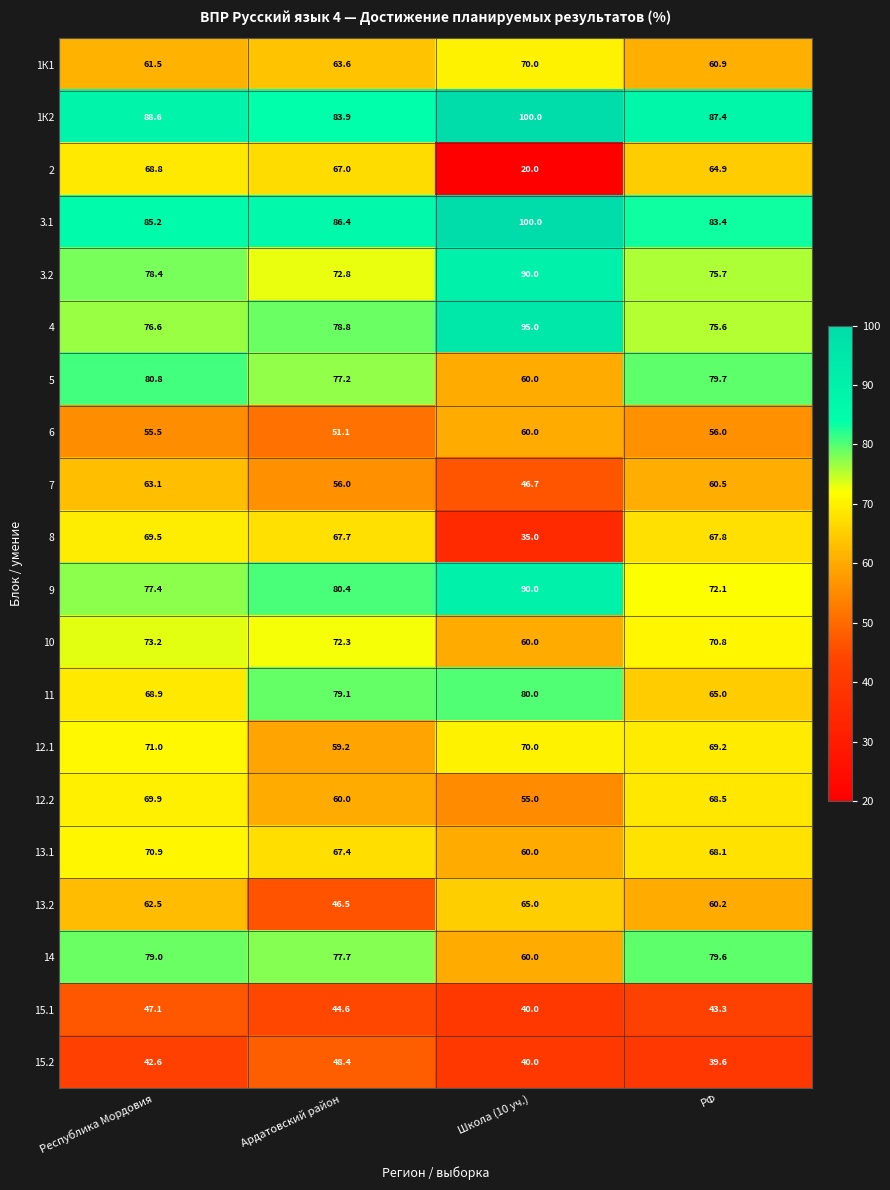

What is the greatest value displayed?

100.0